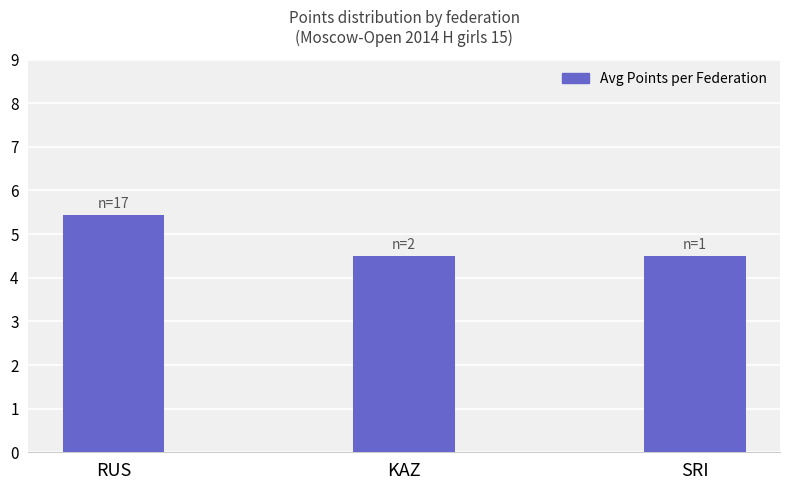

How many distinct data groups are displayed?

1